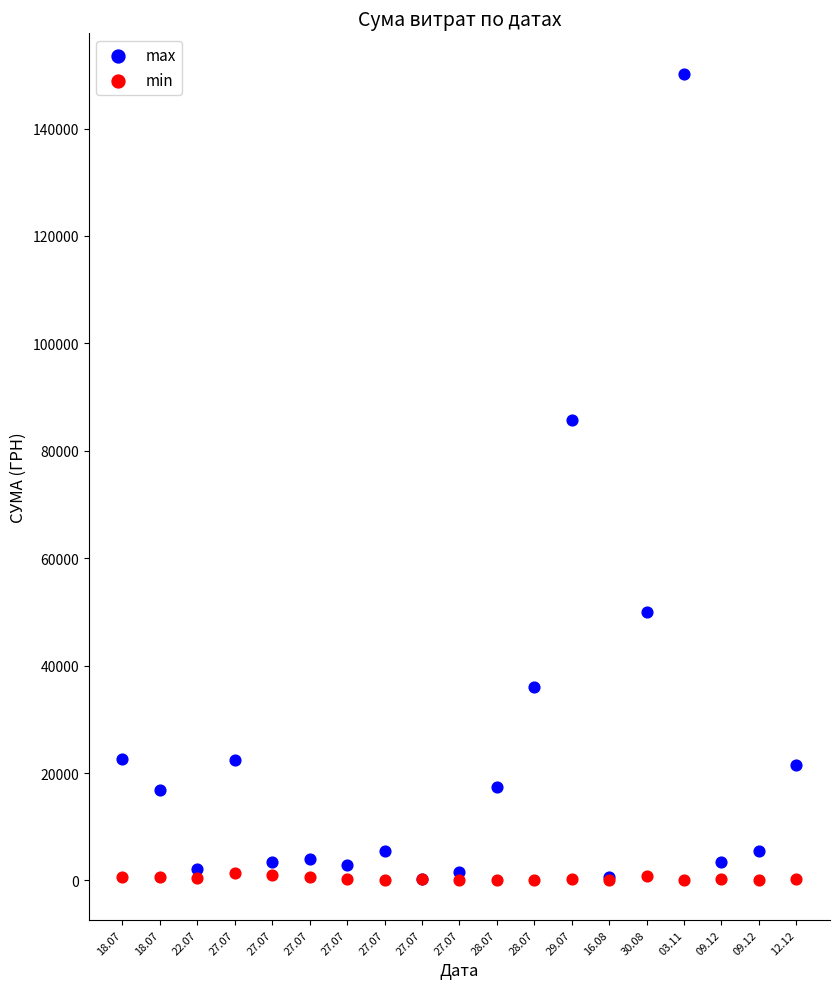

Across all series, what Y value is closest to 75183?

85804.2